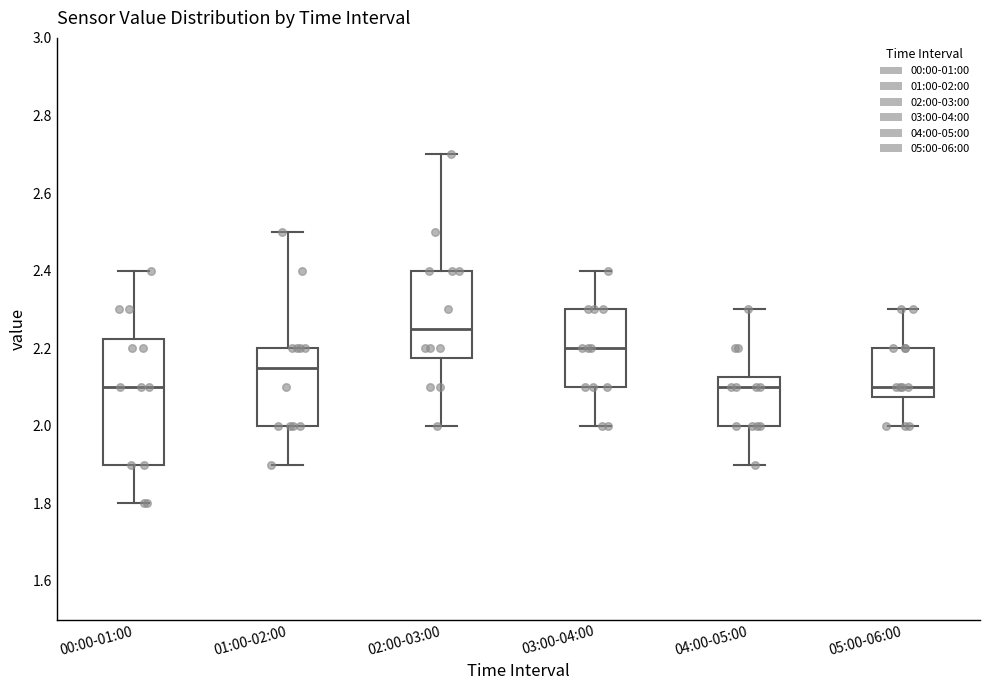

Reading left to right, read every box against the y-axis: the position of its median line, the range the box covers, and the ends of its whiskers. The values are not printed on the chart, so give them approximately, as read against the axis.

00:00-01:00: median 2.10, box 1.90 to 2.22, whiskers 1.80 to 2.40
01:00-02:00: median 2.16, box 2.00 to 2.20, whiskers 1.90 to 2.50
02:00-03:00: median 2.26, box 2.18 to 2.40, whiskers 2.00 to 2.70
03:00-04:00: median 2.20, box 2.10 to 2.30, whiskers 2.00 to 2.40
04:00-05:00: median 2.10, box 2.00 to 2.12, whiskers 1.90 to 2.30
05:00-06:00: median 2.10, box 2.08 to 2.20, whiskers 2.00 to 2.30